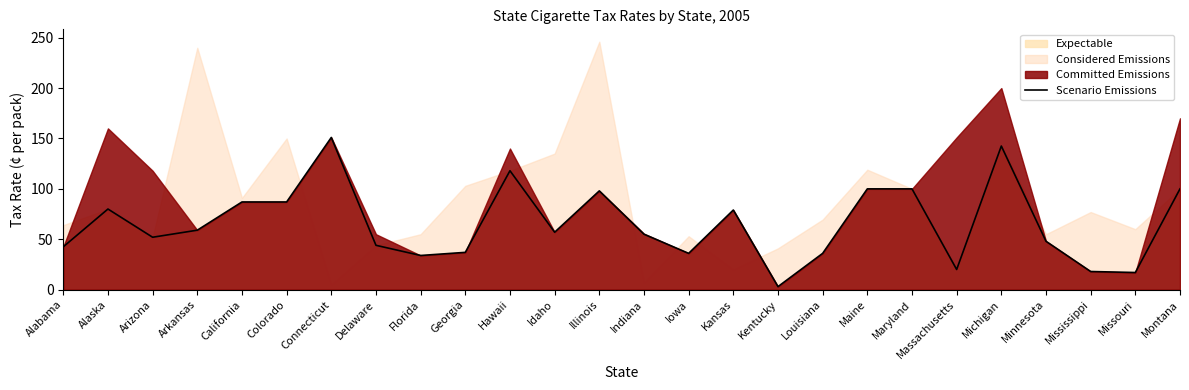

What is the average value?

65.4